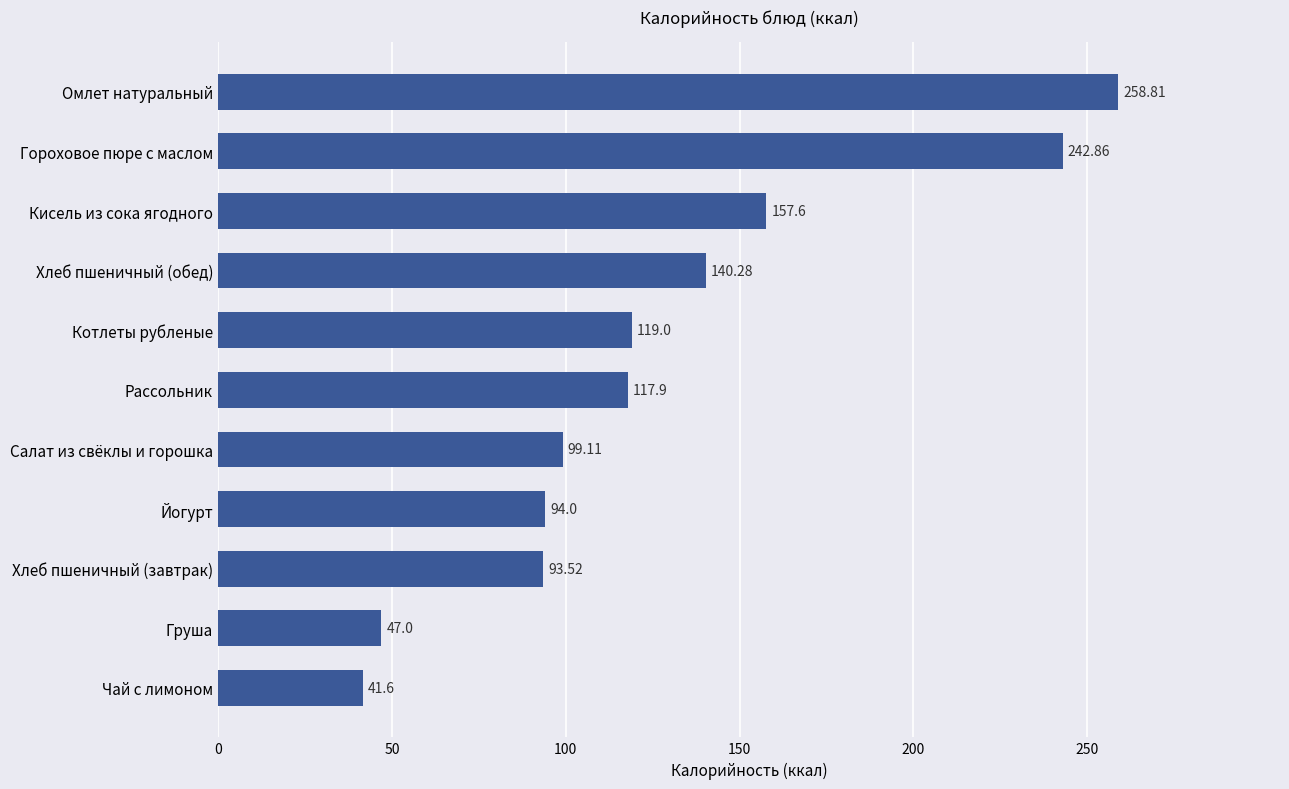

What is the label of the 6th bar from the bottom?

Рассольник